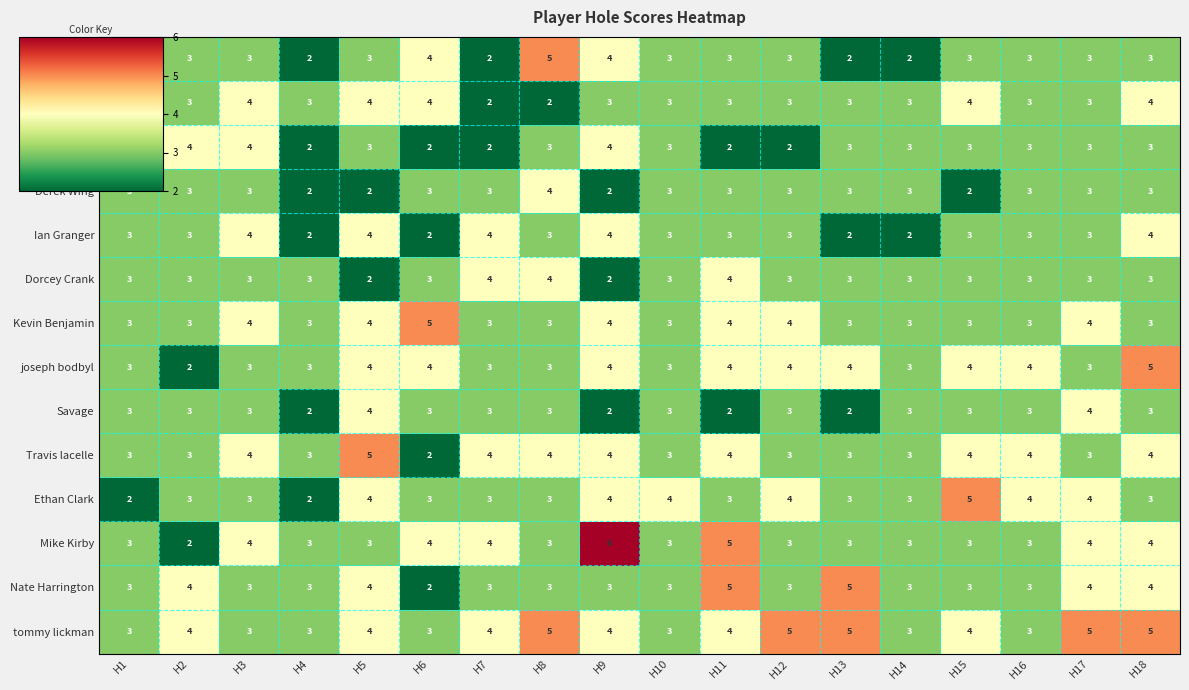

Read the Blake Galesk value at H10.

3